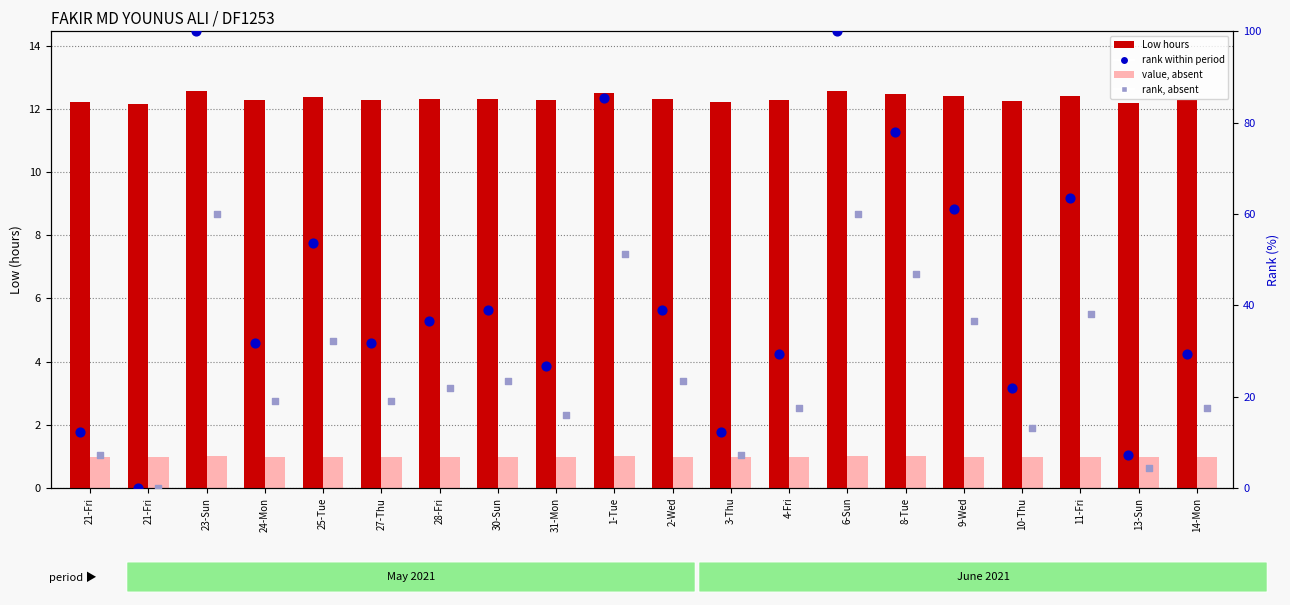

Which series has the largest total across all categories?

rank within period